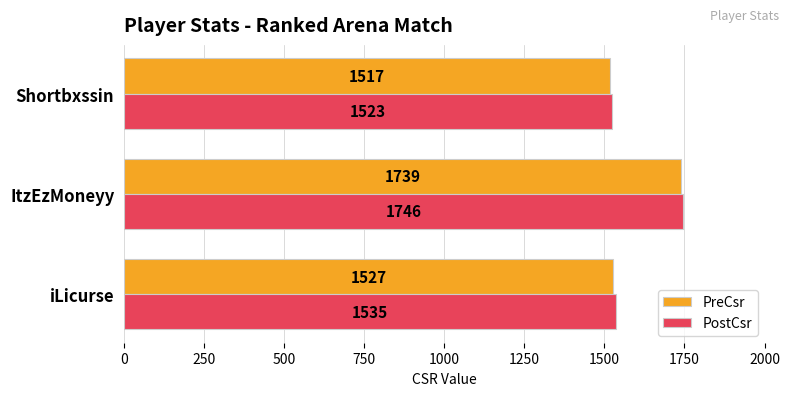

How many distinct data groups are displayed?

2